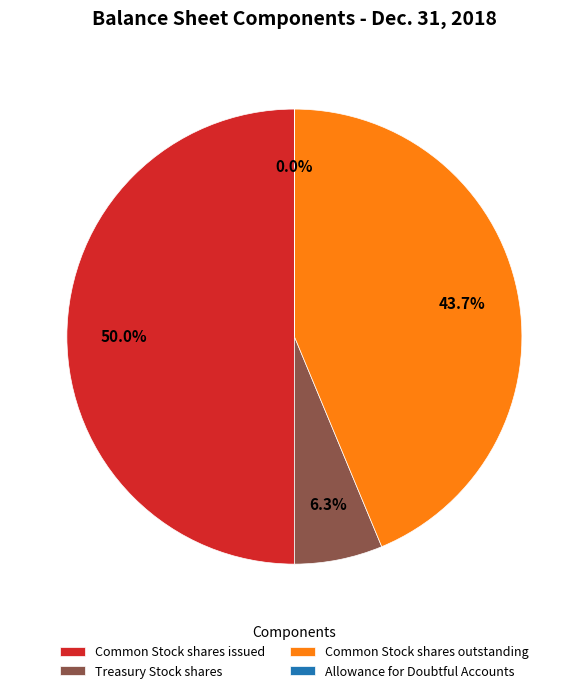

To the nearest percent, what is the difference between the Treasury Stock shares and Common Stock shares issued slice percentages?

44%